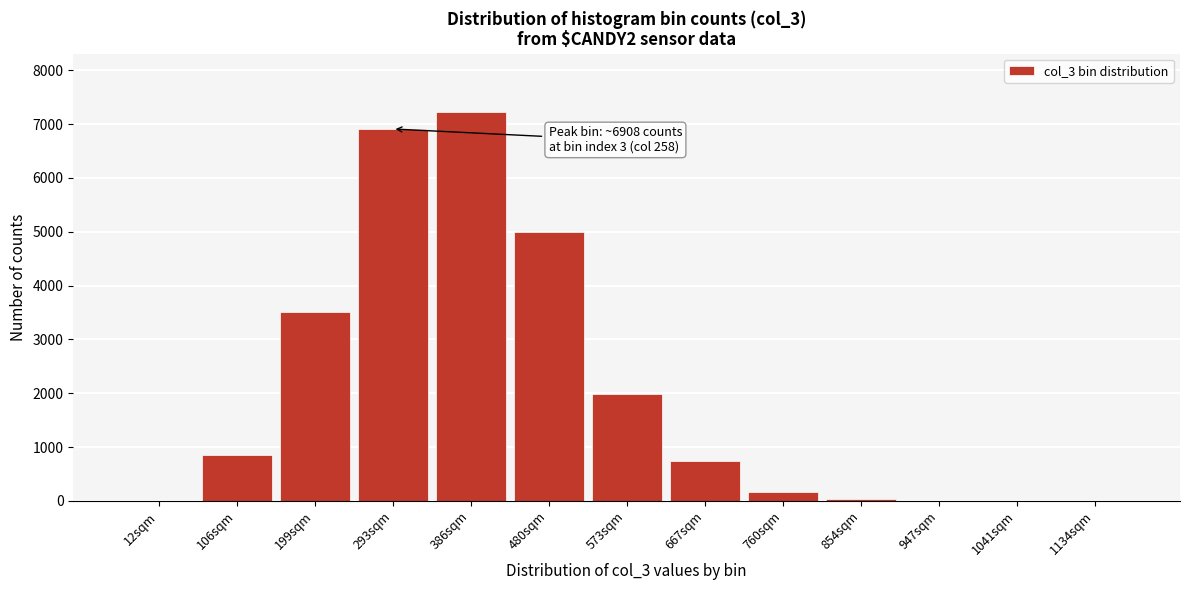

At which label is the value closest to 3611?

199sqm